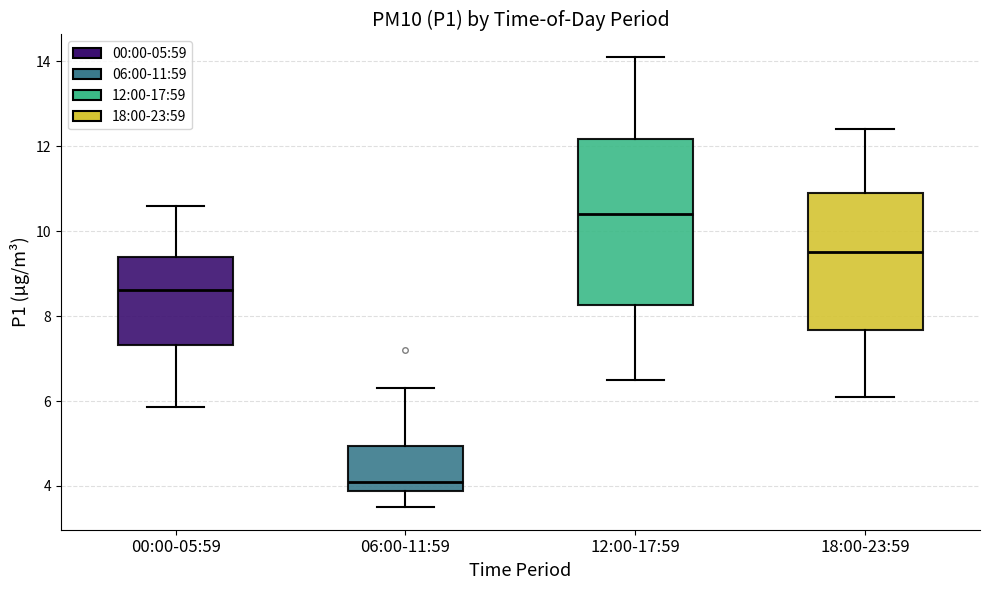

Reading left to right, read every box against the y-axis: the position of its median line, the range the box covers, and the ends of its whiskers. The values are not printed on the chart, so give them approximately, as read against the axis.

00:00-05:59: median 8.6, box 7.4 to 9.4, whiskers 5.8 to 10.6
06:00-11:59: median 4.0, box 3.8 to 5.0, whiskers 3.6 to 6.4
12:00-17:59: median 10.4, box 8.2 to 12.2, whiskers 6.6 to 14.2
18:00-23:59: median 9.6, box 7.6 to 11.0, whiskers 6.2 to 12.4